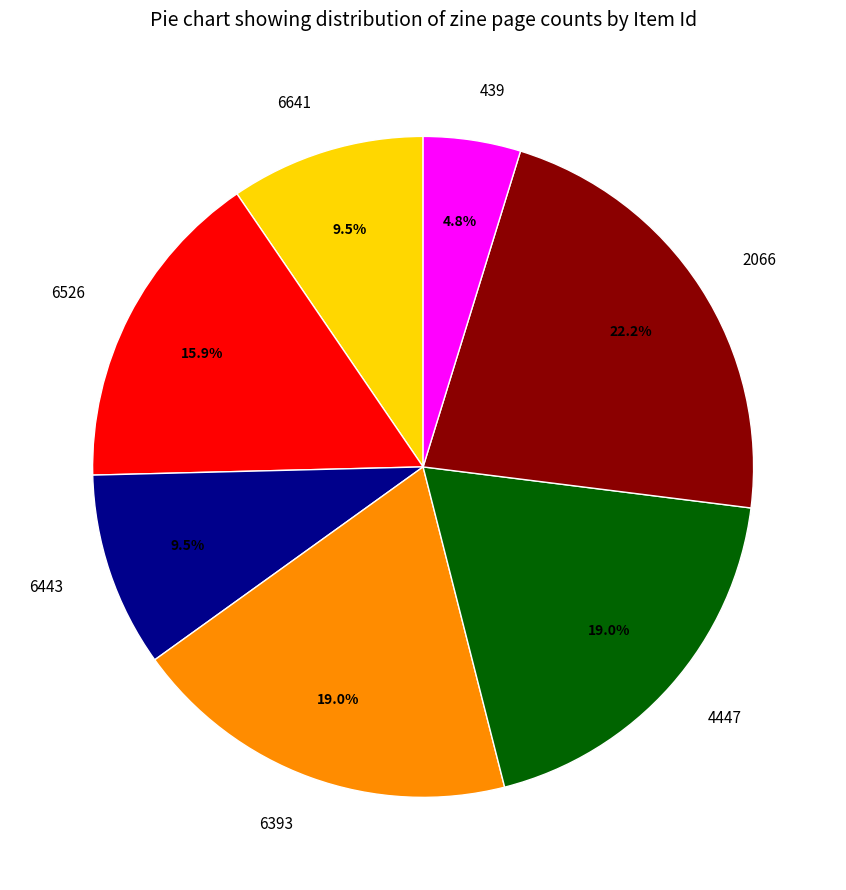

How many slices are in this pie chart?

7